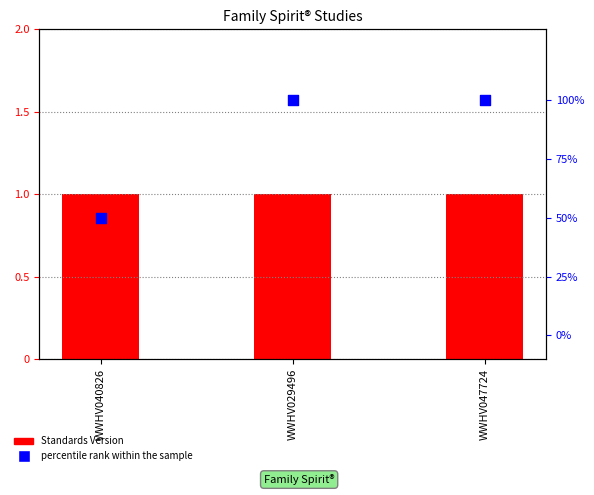

Which series has the largest total across all categories?

Standards Version